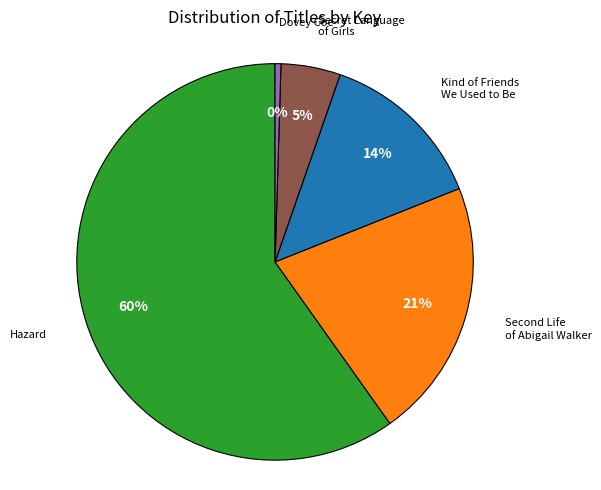

To the nearest percent, what is the average slice percentage?

20%